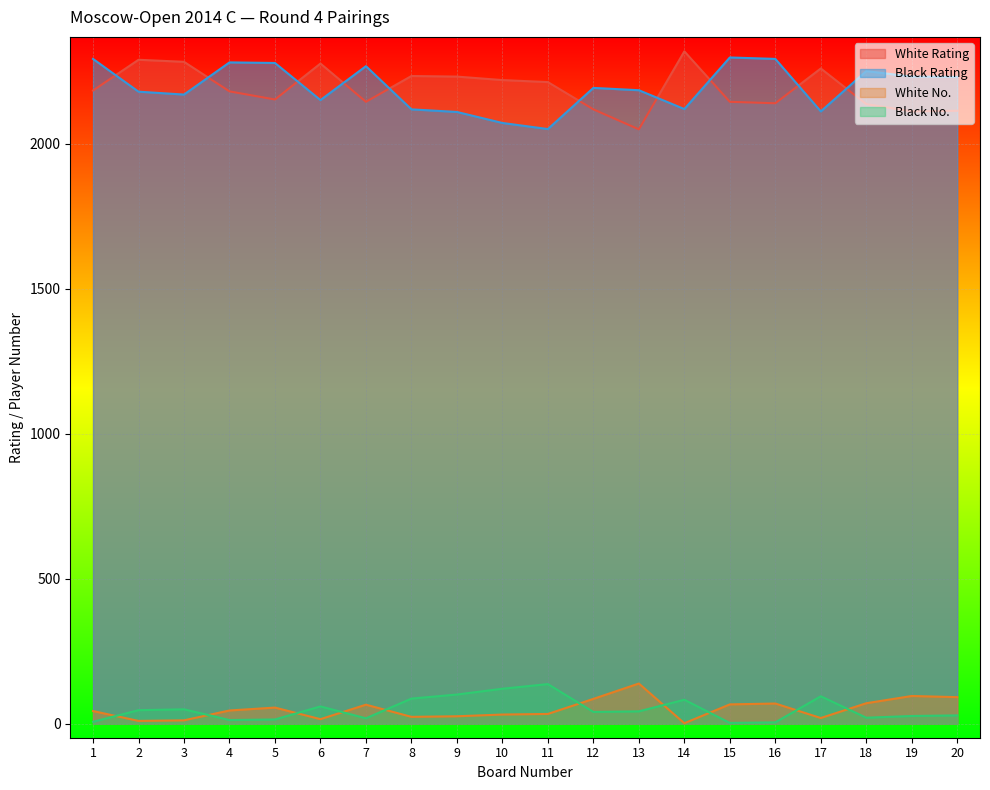

How many lines are shown in the chart?

4